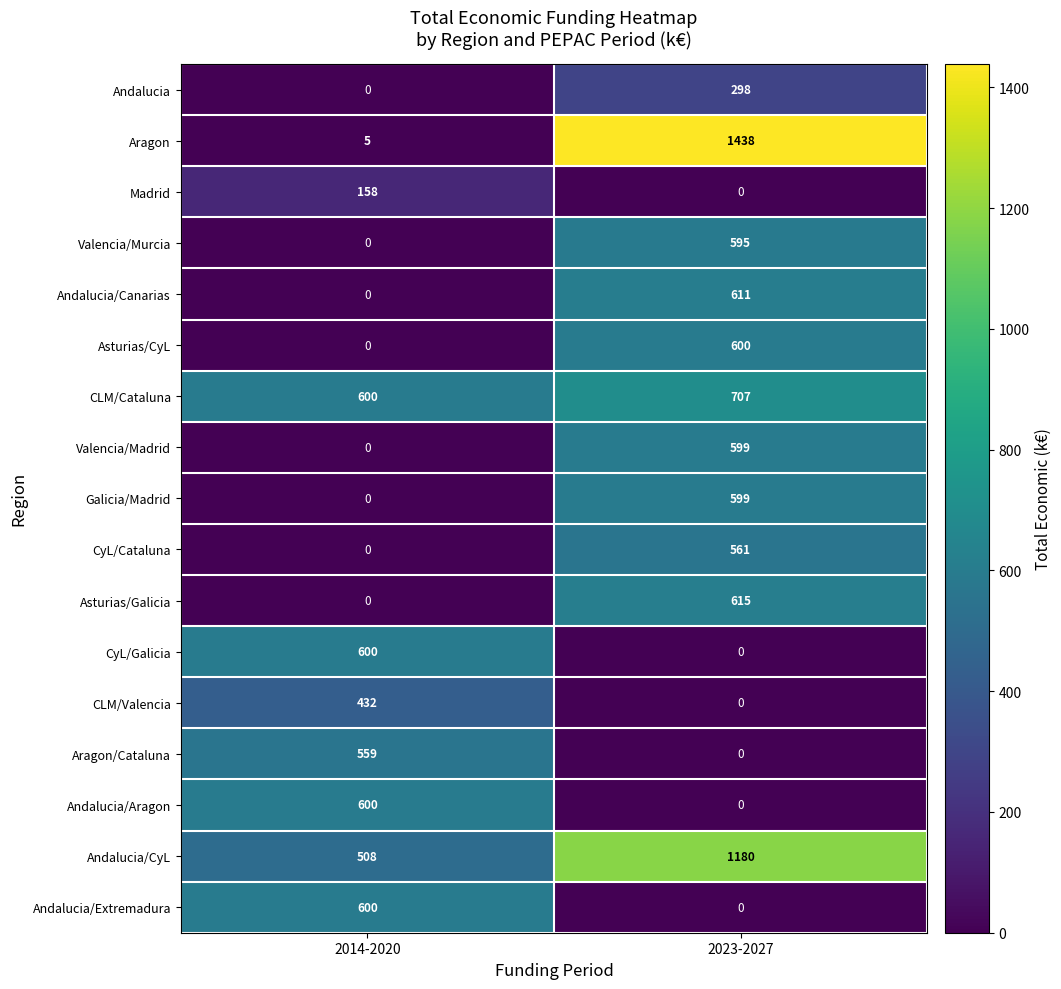

Where is Andalucia/CyL nearest to the value 844?

2014-2020